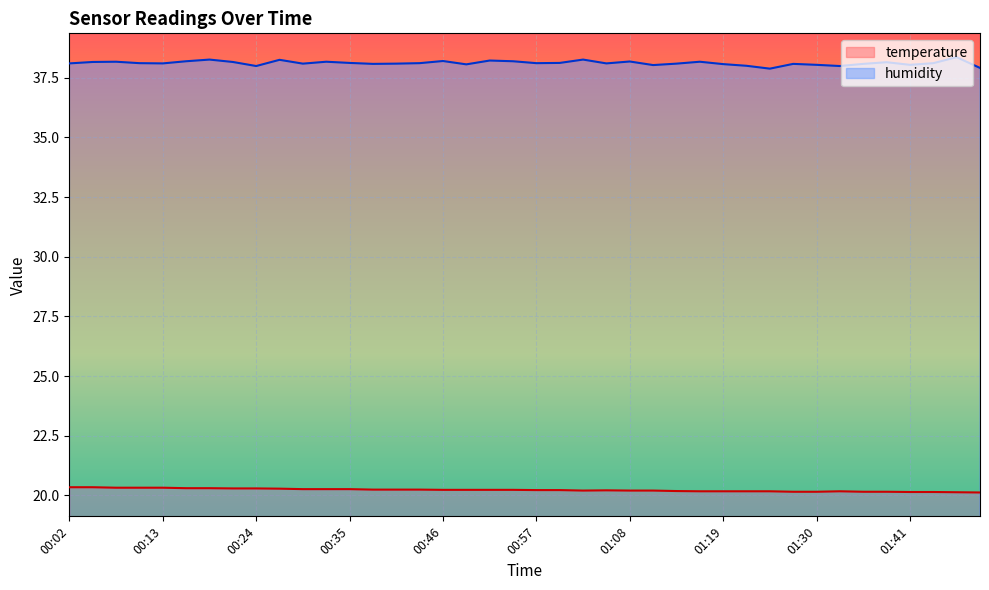

List the labels in order of humidity value, smallest first.

01:25, 01:50, 00:24, 01:33, 01:22, 01:11, 01:30, 01:41, 00:49, 01:19, 00:38, 01:27, 01:36, 00:29, 00:40, 01:14, 00:02, 00:13, 01:05, 00:10, 00:43, 00:57, 01:44, 00:35, 01:00, 01:39, 00:04, 00:21, 00:07, 00:32, 01:16, 01:08, 00:15, 00:54, 00:46, 00:51, 00:26, 00:18, 01:02, 01:47